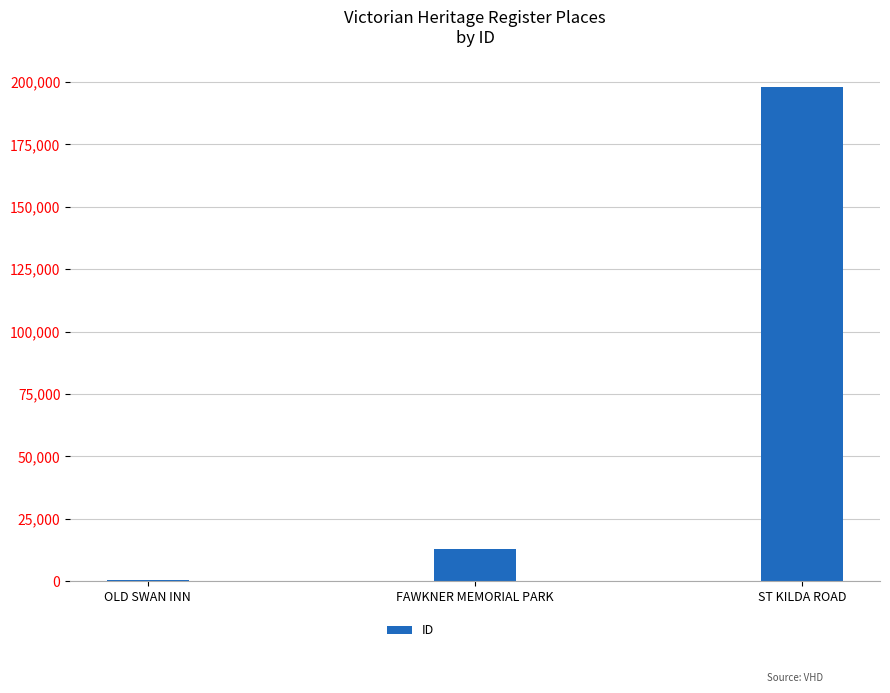

Reading left to right, transcribe all the data shown in this chart.

511	13043	198047